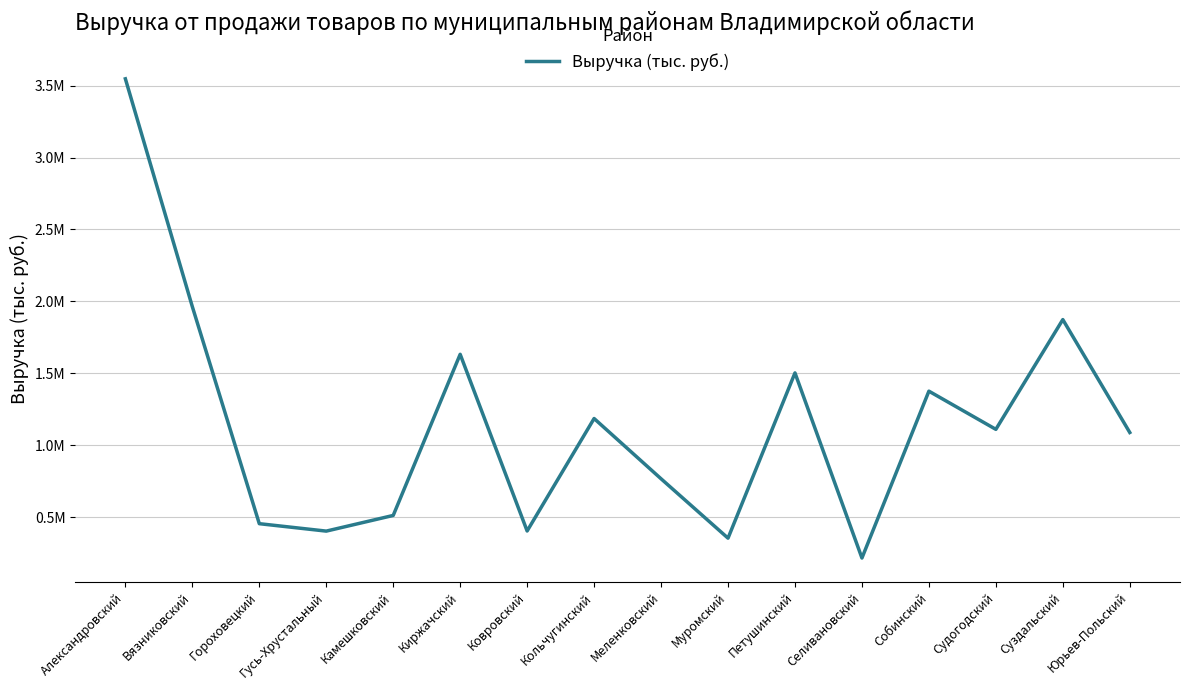

What is the minimum value shown in the chart?

215982.7